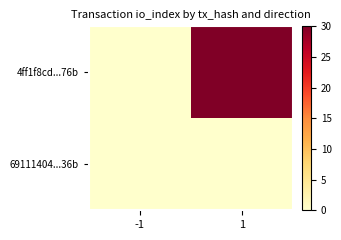

What is the total value across all series at 1?

30.0